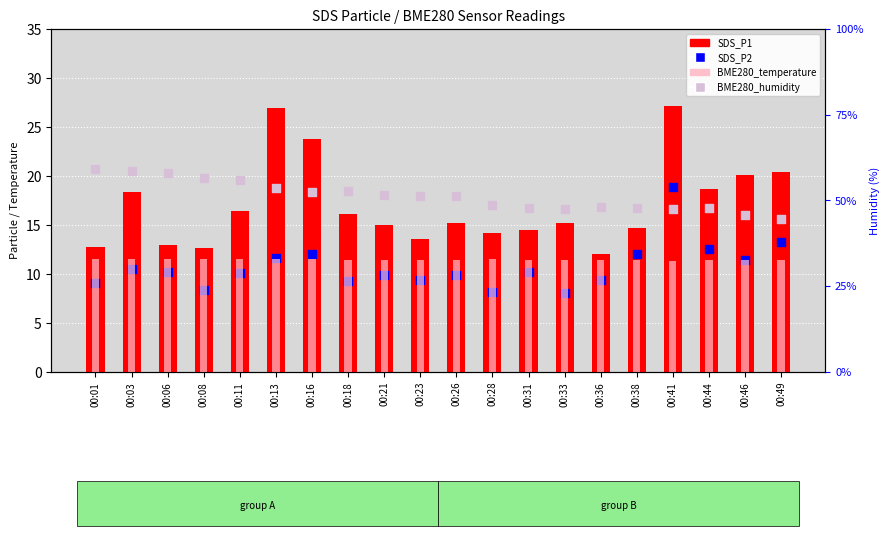

Is the value of BME280_temperature at 00:44 greater than the value of SDS_P2 at 00:01?

Yes